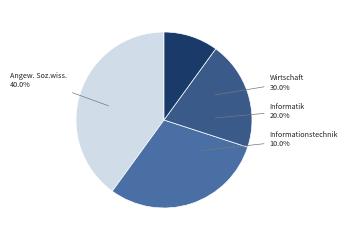

To the nearest percent, what is the average slice percentage?

25%